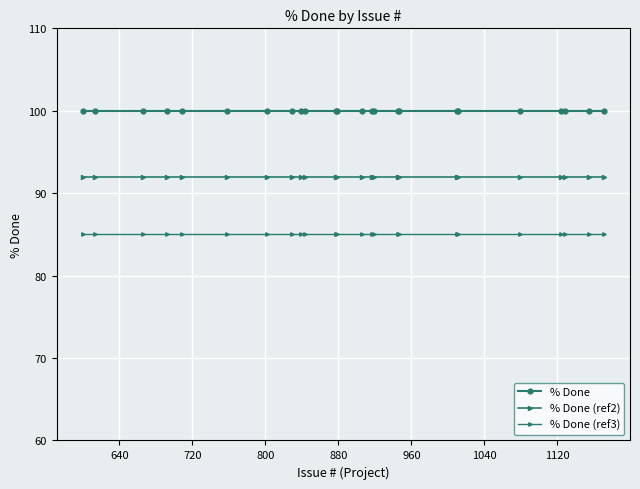

Which series has the largest range (max minus min)?

% Done